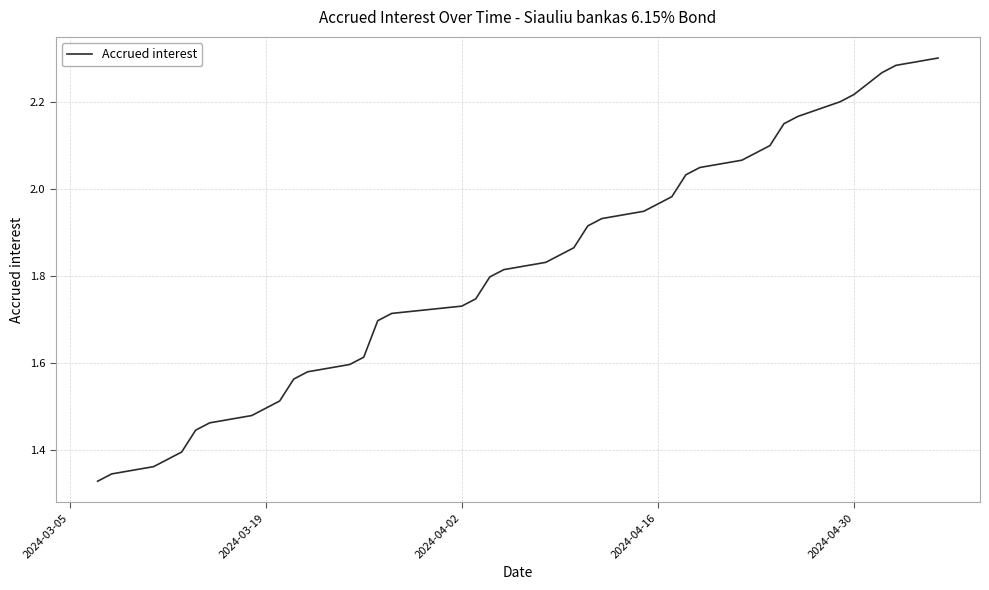

How many lines are shown in the chart?

1